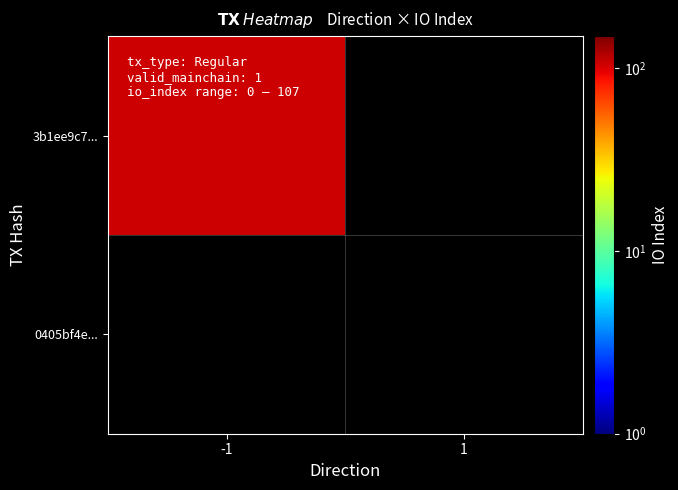

How many 0405bf4ea27c4d88c5a99332c469158d68d791d values are between 0 and 1?

2